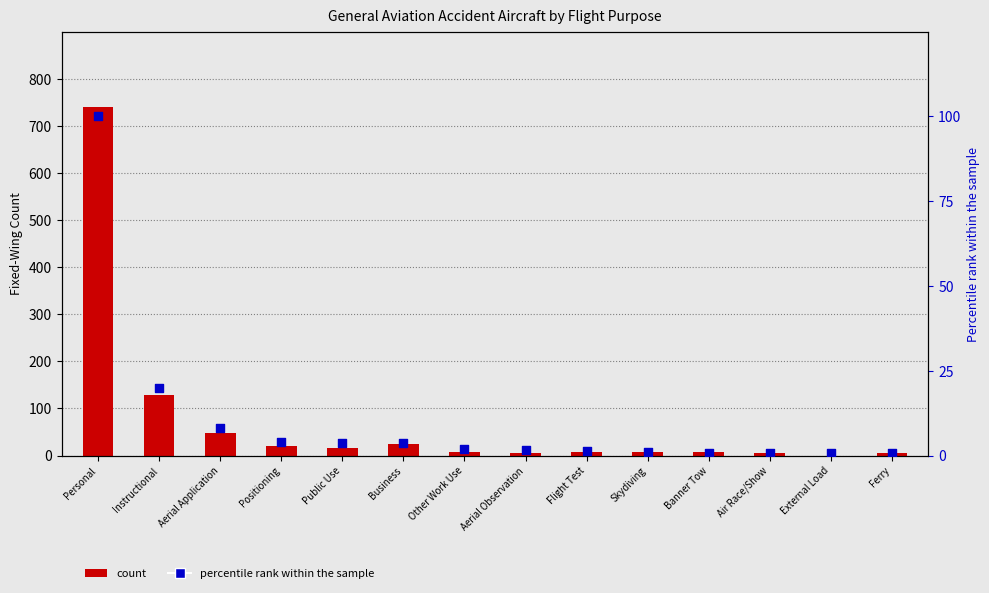

Is the value of percentile rank within the sample at Flight Test greater than the value of count at Ferry?

No